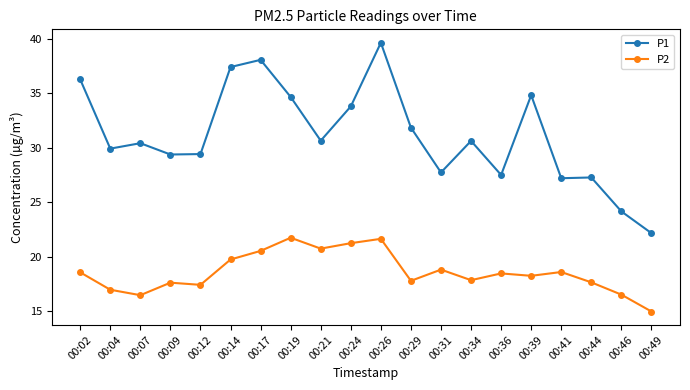

True or false: P1 has more than 2 interior local peaks.

True